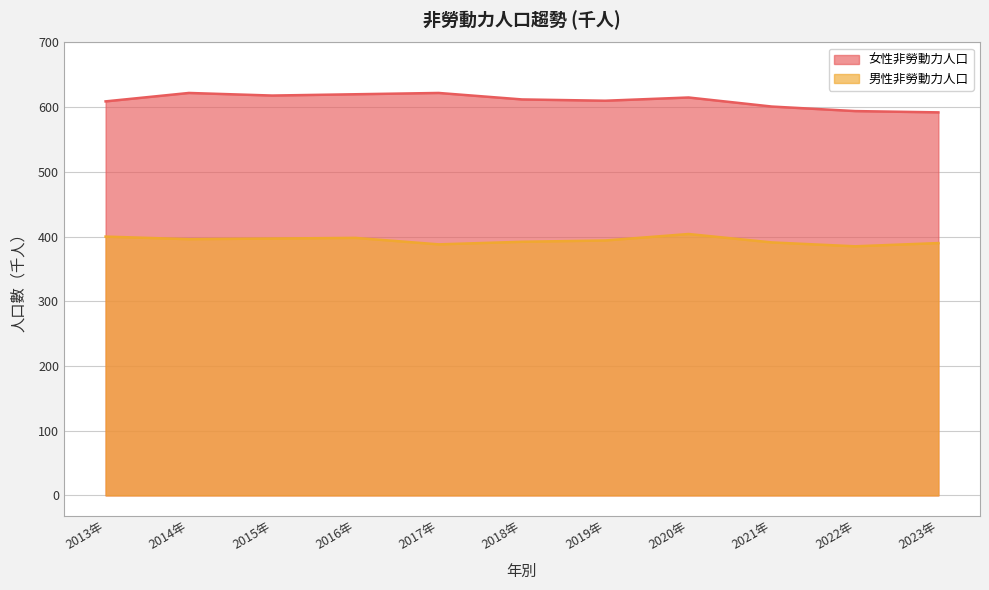

At which category is the sum across all series the highest?

2020年